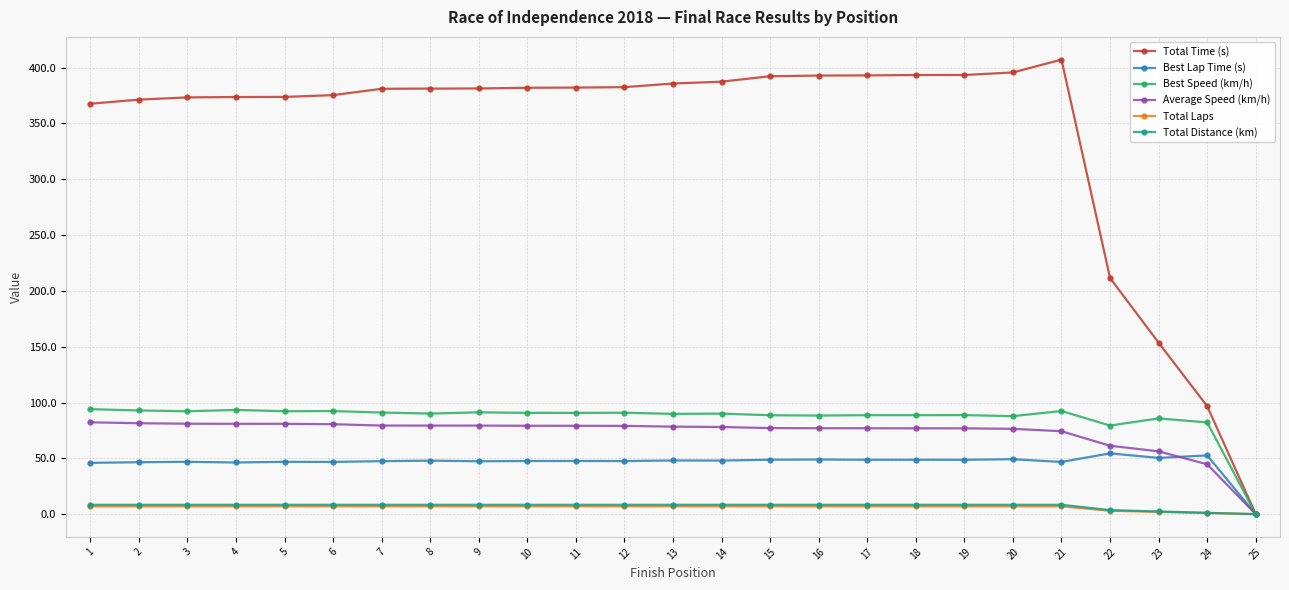

The Best Lap Time (s) series shows 50.4 at 23. True or false?

True